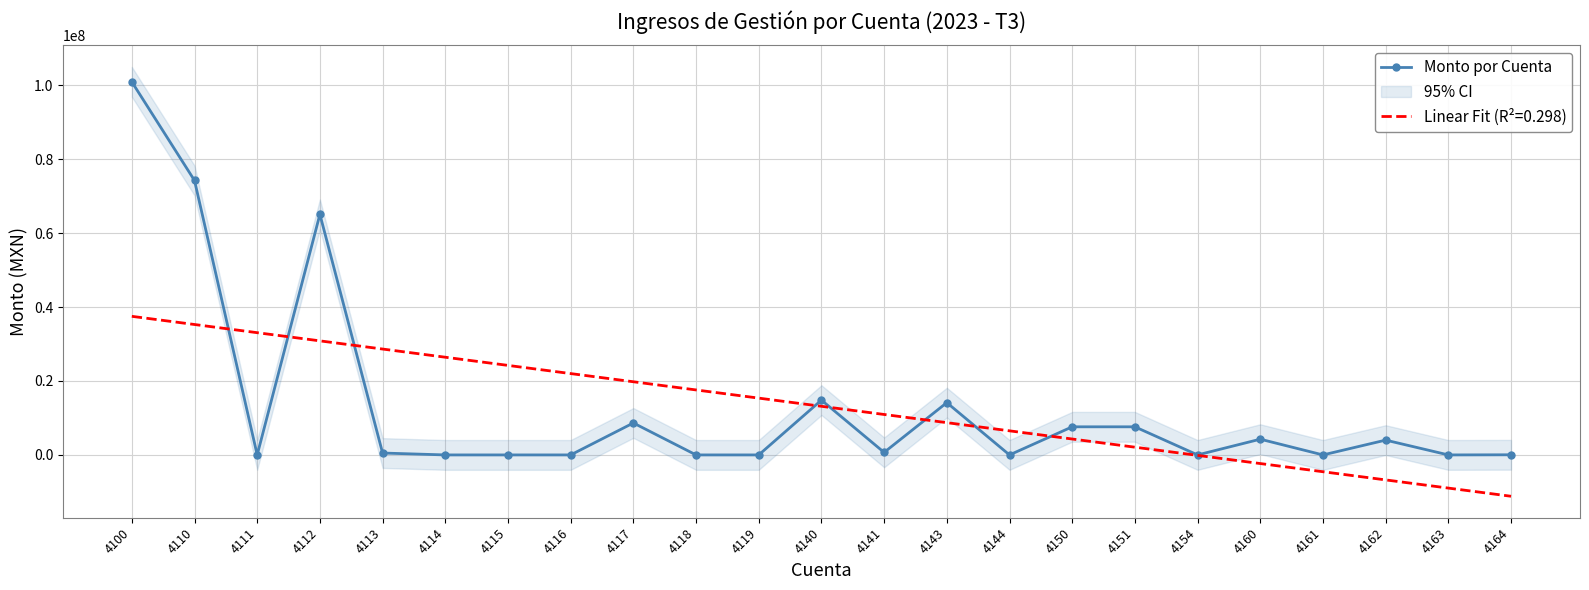

What is the value of the 19th point from the left?

4256779.1